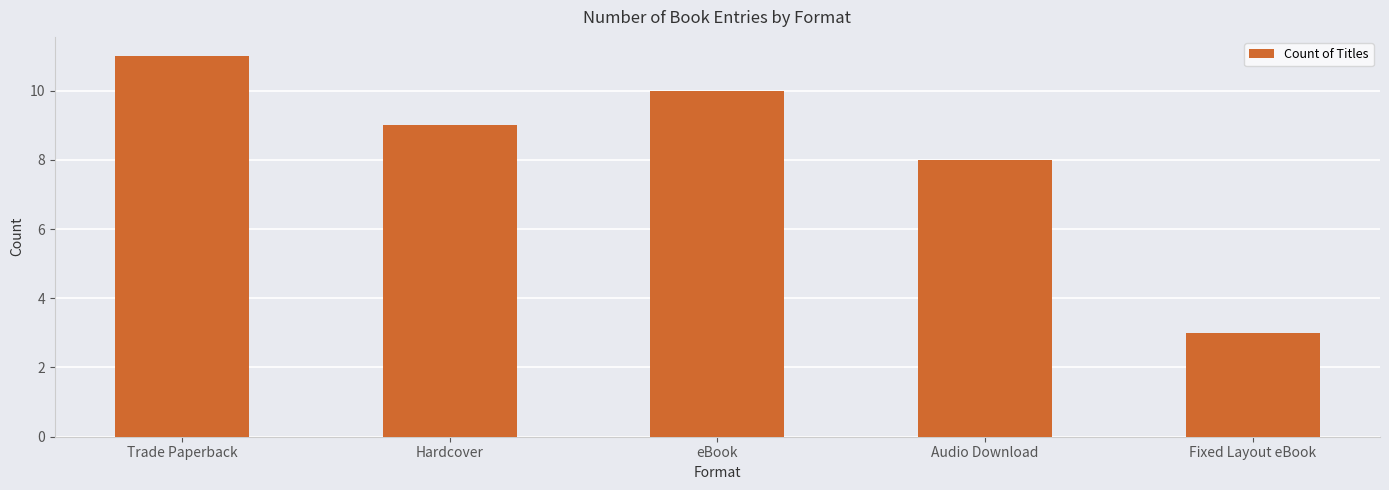

What is the difference between the maximum and minimum values?

8